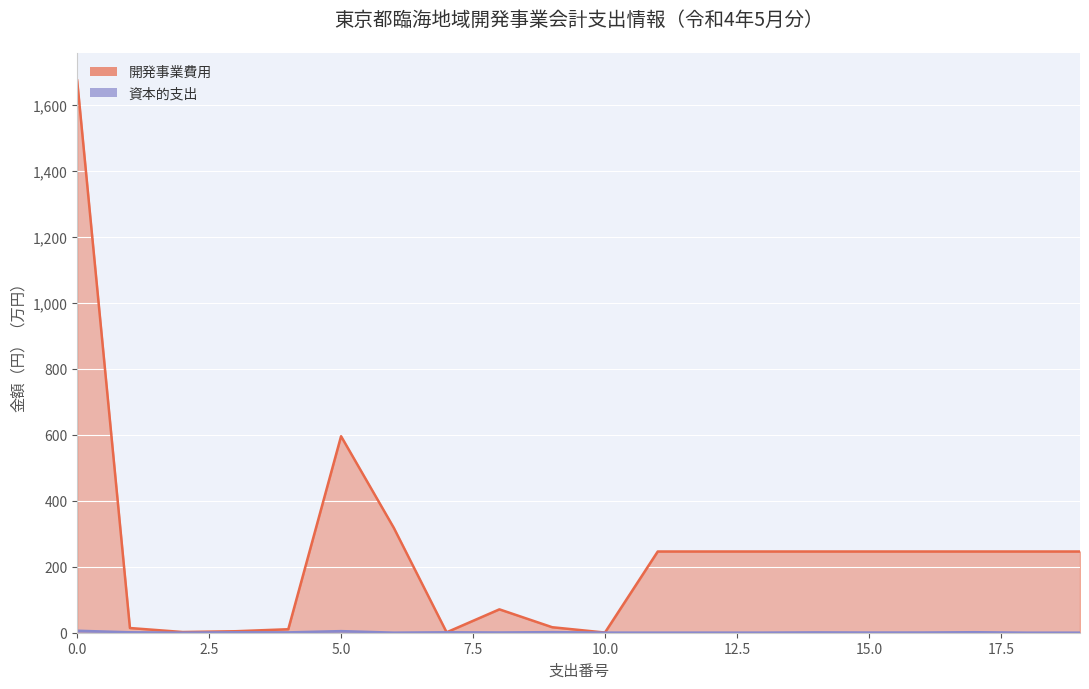

What is the maximum value shown in the chart?

6.0